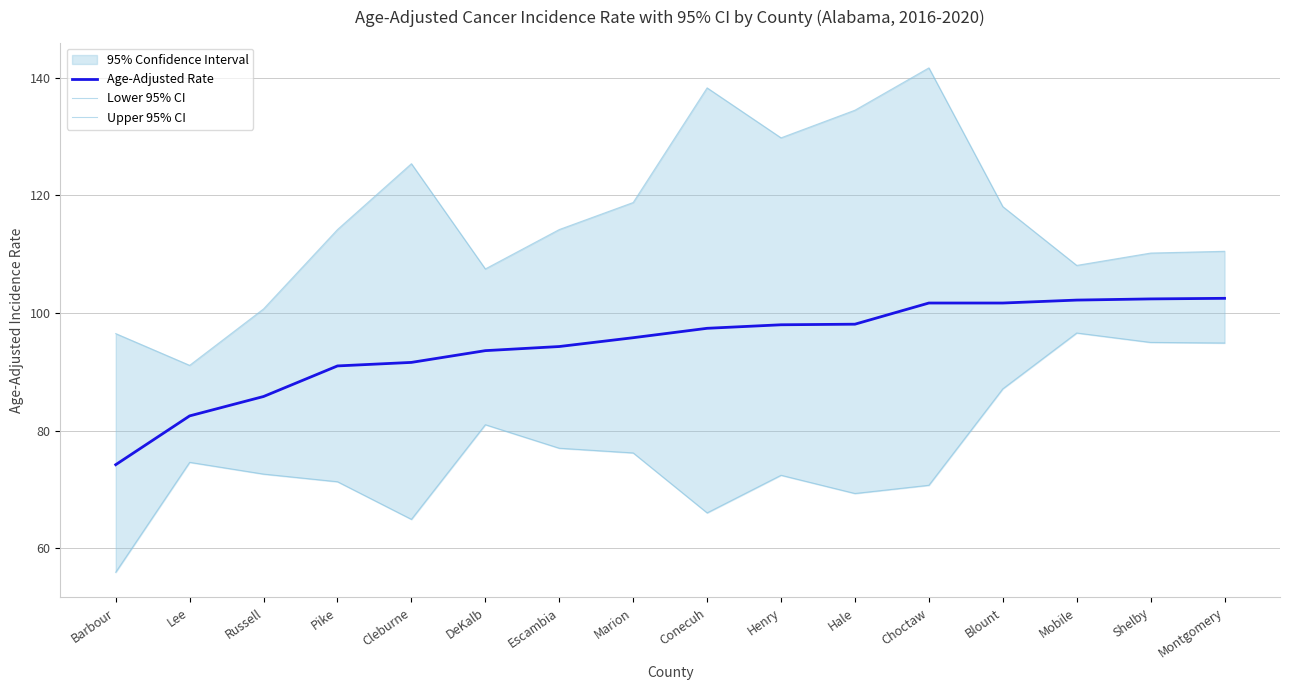

Is it true that Lower 95% CI equals 111.1 at Cleburne?

False